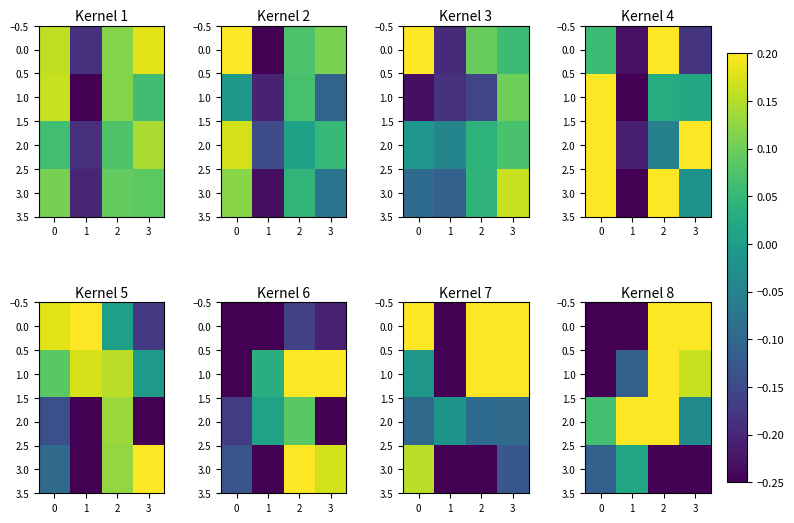

How many negative values does the 1.0 series have?

2